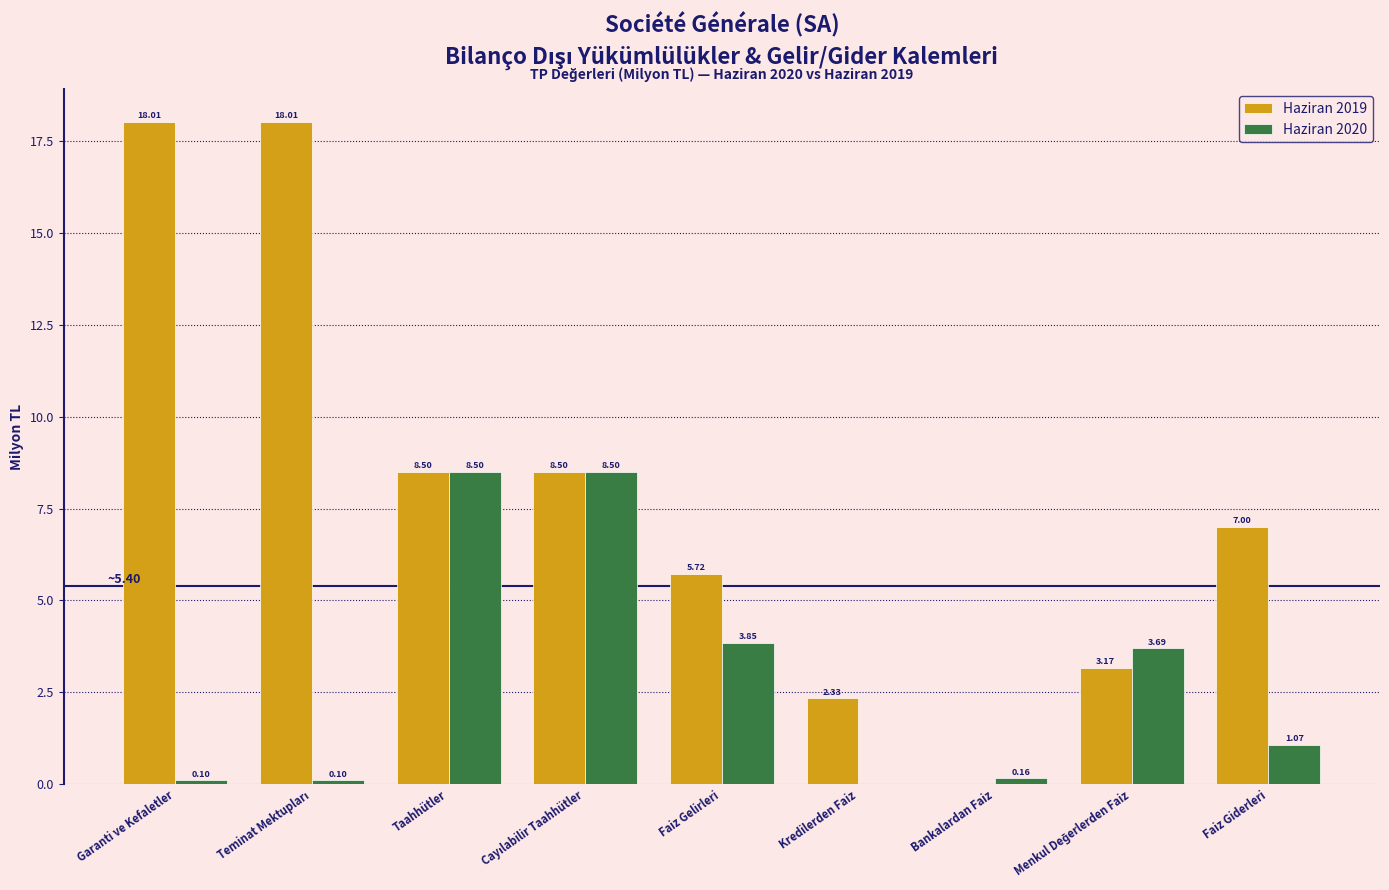

Which series has the largest total across all categories?

Haziran 2019